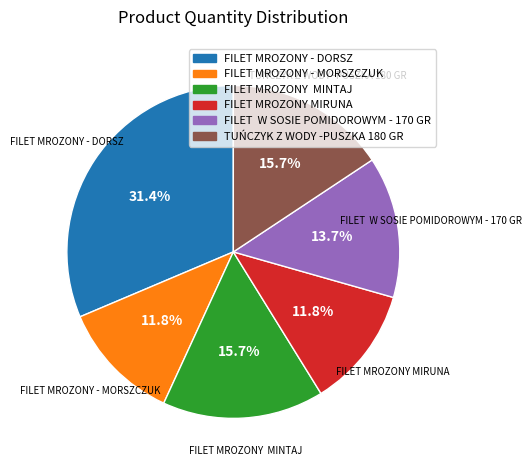

Which category has the biggest portion of the pie?

FILET MROZONY - DORSZ